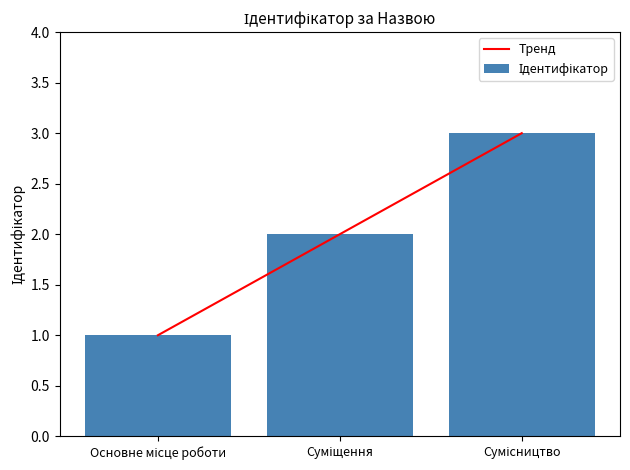

The value of Тренд at Суміщення is 2.0. True or false?

True